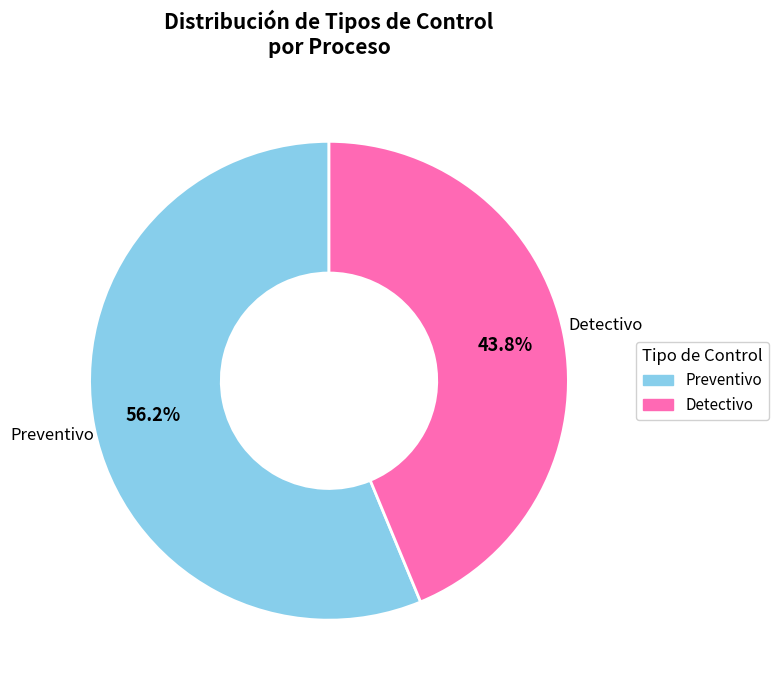

Rank the categories by value from lowest to highest.

Detectivo, Preventivo